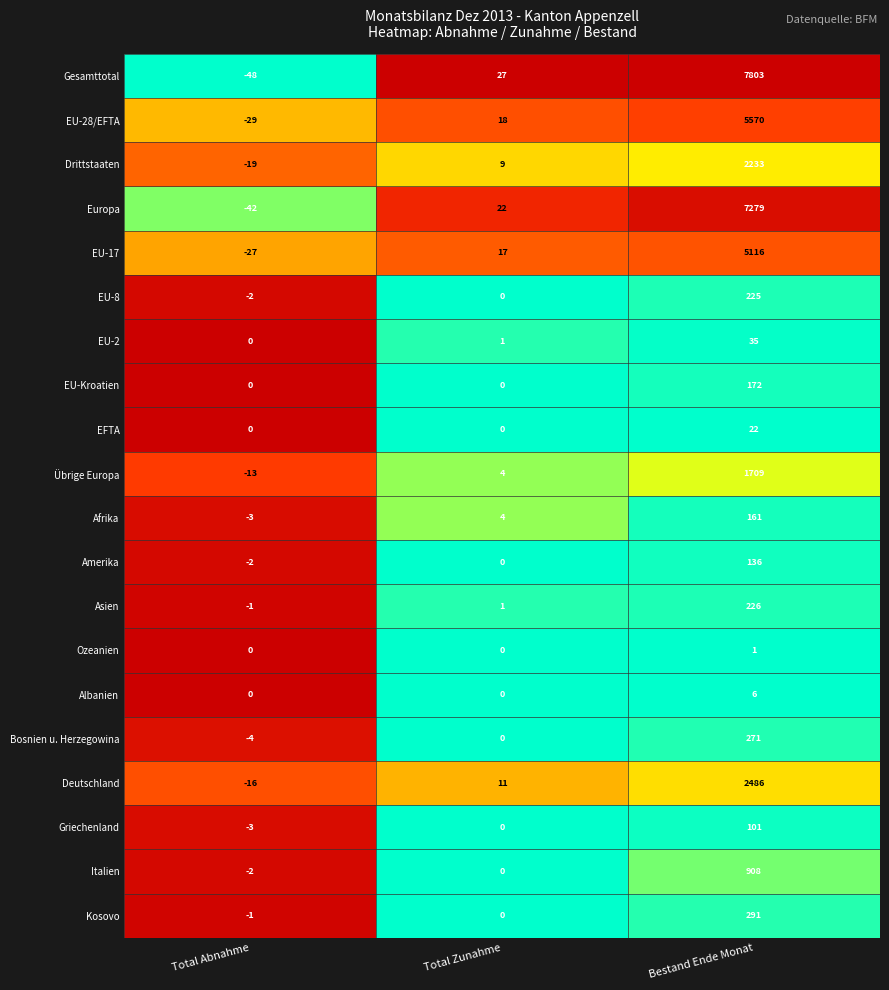

What is the sum of all EFTA values?

22